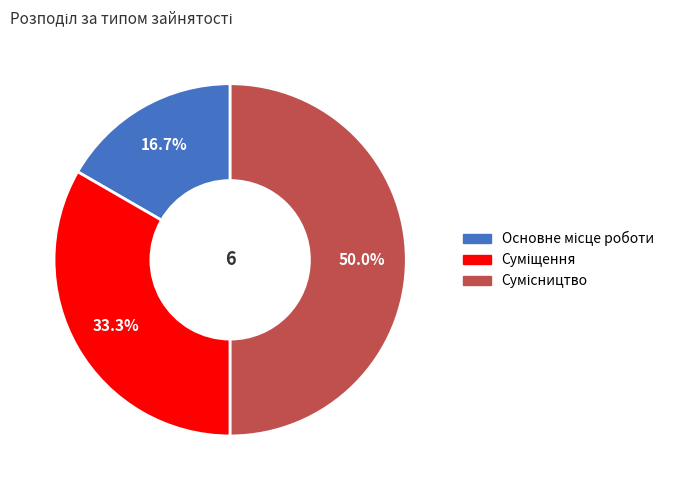

To the nearest percent, what portion does Сумісництво represent?

50%